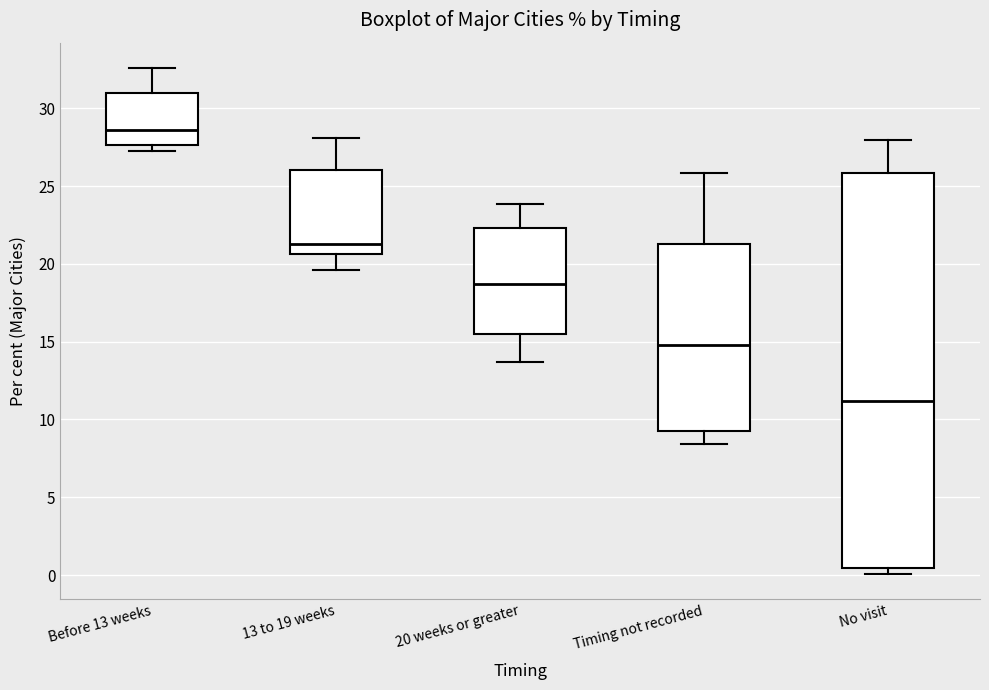

Reading left to right, transcribe this box plot: for each box, give where its median line is, the range the box spans, and where its two whiskers end, as read against the y-axis. The values are not printed on the chart, so give them approximately, as read against the axis.

Before 13 weeks: median 28.5, box 27.5 to 31.0, whiskers 27.0 to 32.5
13 to 19 weeks: median 21.5, box 20.5 to 26.0, whiskers 19.5 to 28.0
20 weeks or greater: median 18.5, box 15.5 to 22.5, whiskers 13.5 to 24.0
Timing not recorded: median 15.0, box 9.0 to 21.5, whiskers 8.5 to 26.0
No visit: median 11.0, box 0.5 to 26.0, whiskers 0.0 to 28.0